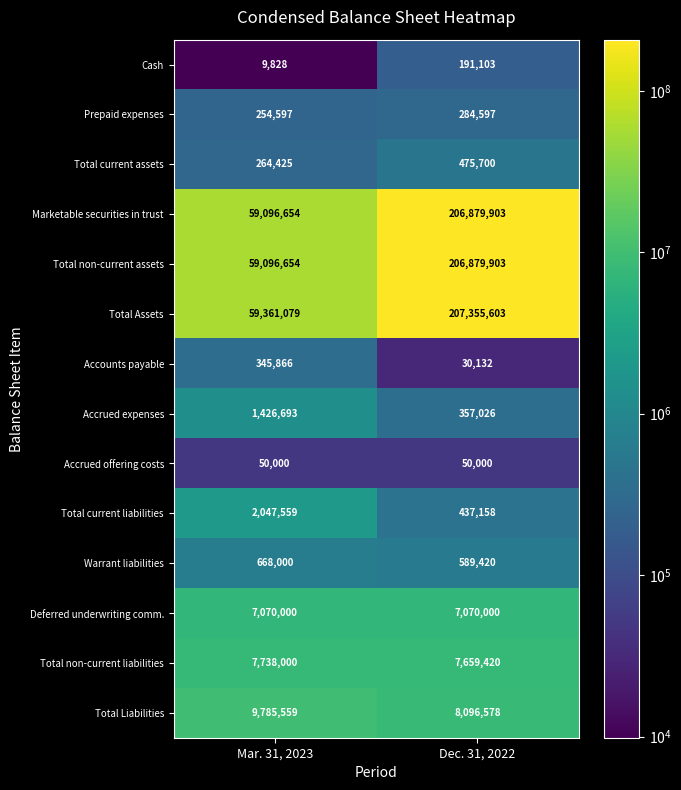

What is the sum of the Accrued expenses values at Dec. 31, 2022 and Mar. 31, 2023?

1783719